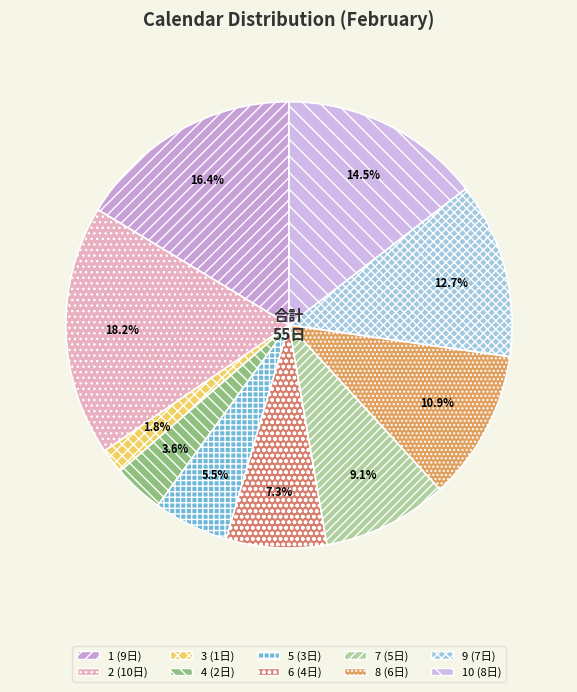

To the nearest percent, what is the average slice percentage?

10%